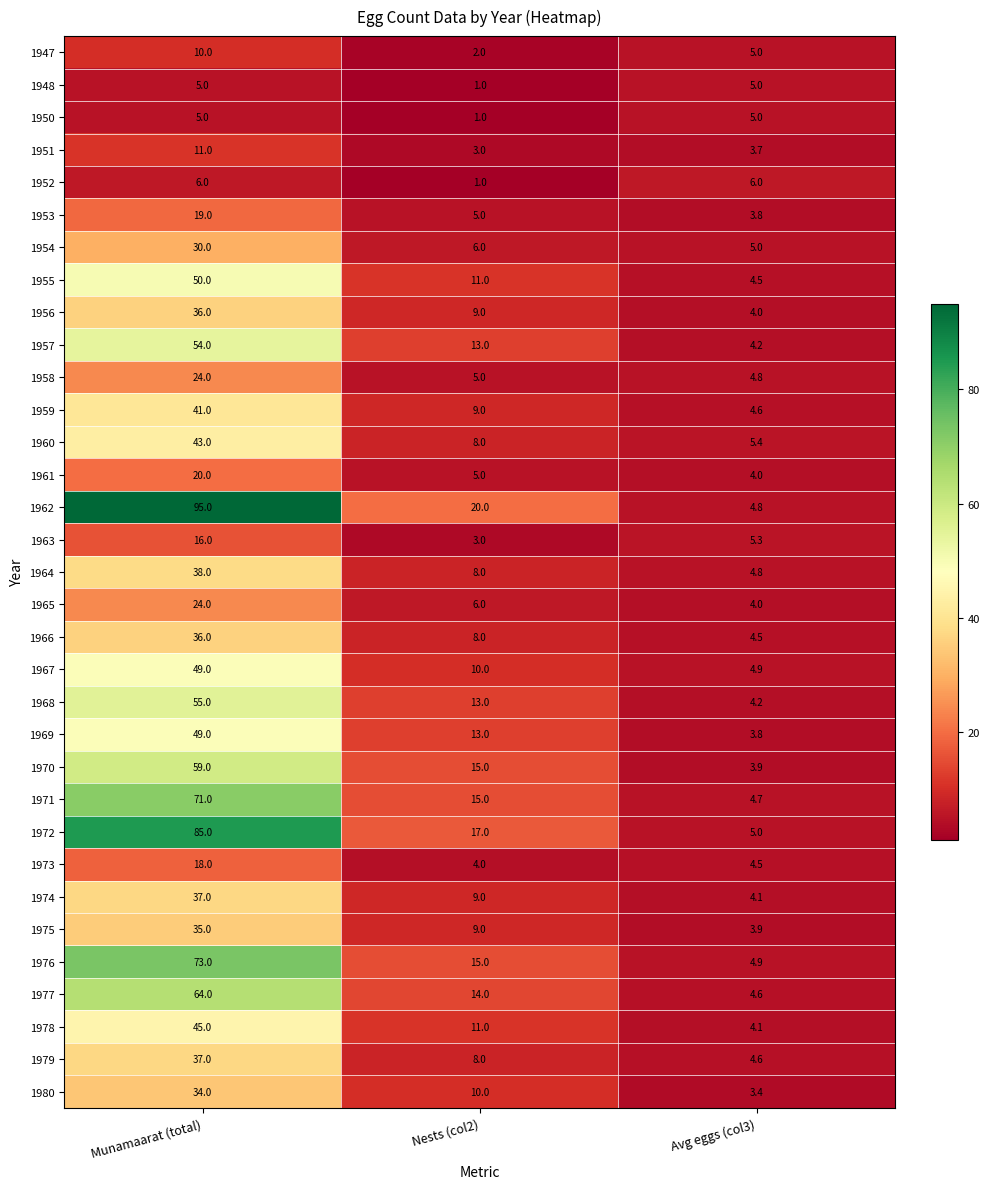

Rank the categories by 1975 value from lowest to highest.

Avg eggs (col3), Nests (col2), Munamaarat (total)